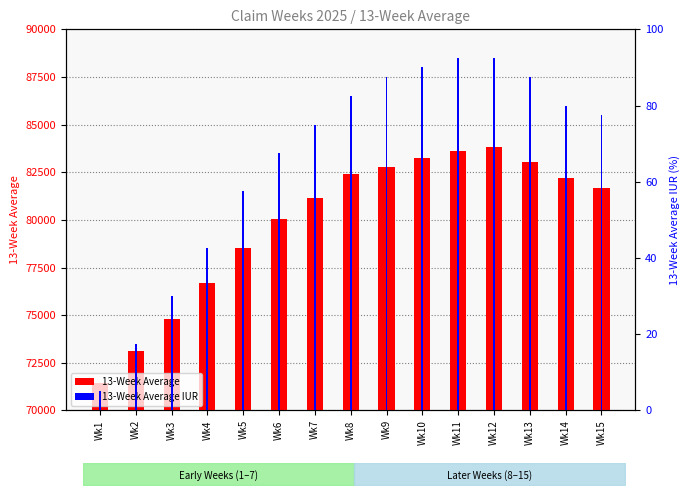

Is it true that 13-Week Average equals 18503.1 at Wk11?

False